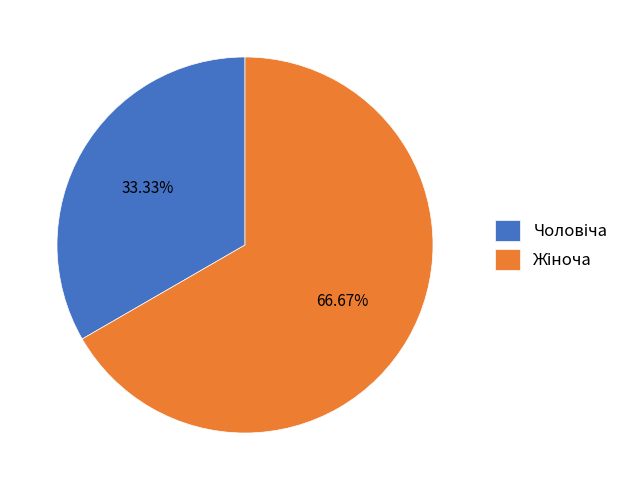

To the nearest percent, what portion does Чоловіча represent?

33%